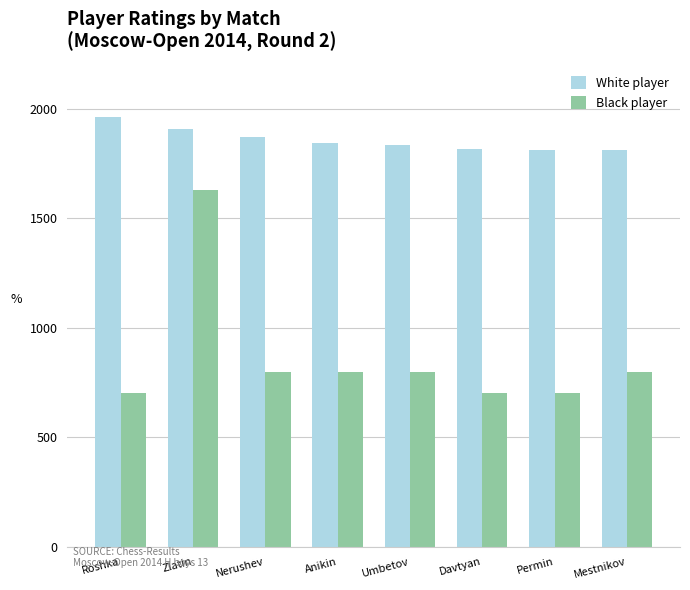

Which category has the highest value in the Black player series?

Zlatin